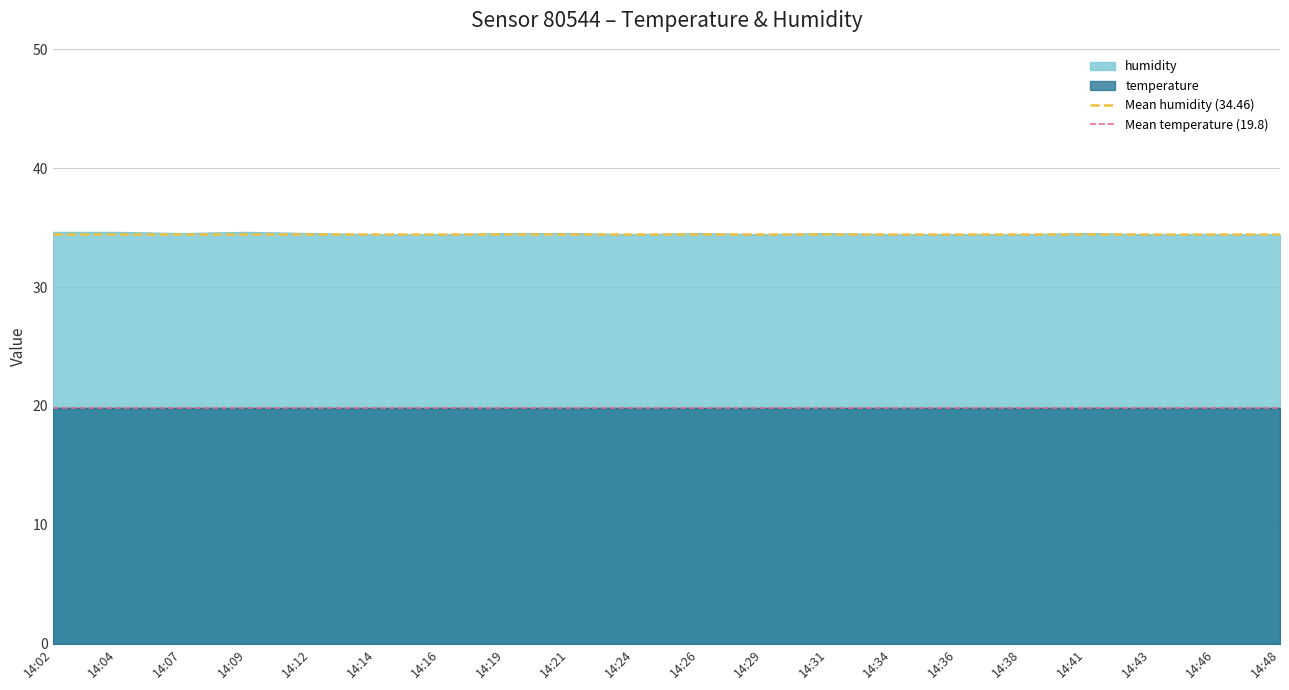

True or false: humidity has a value of 34.5 at 14:19.

True